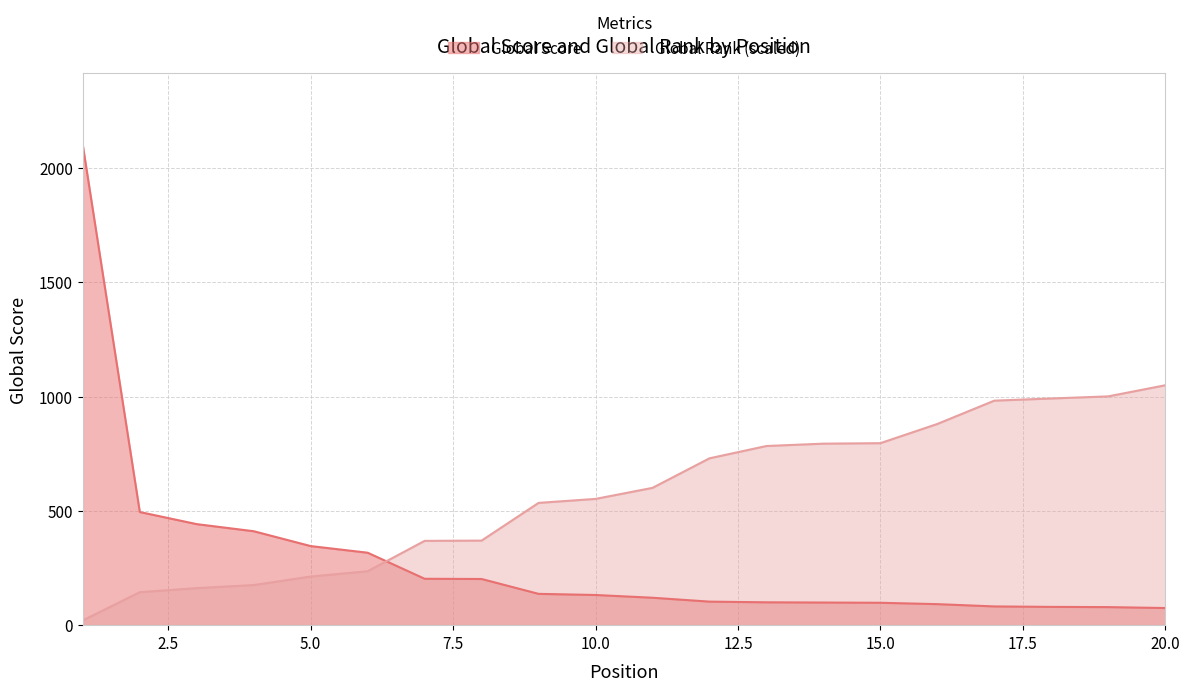

What is the spread (max minus min) of values at 14?

695.1